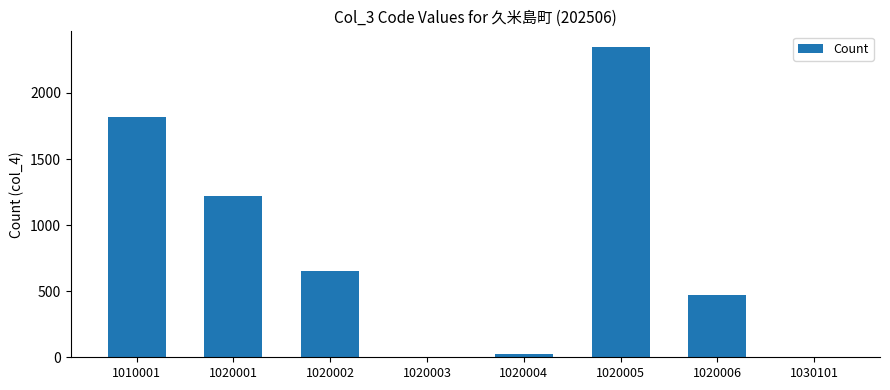

Is it true that the value at 1010001 is 1817?

True